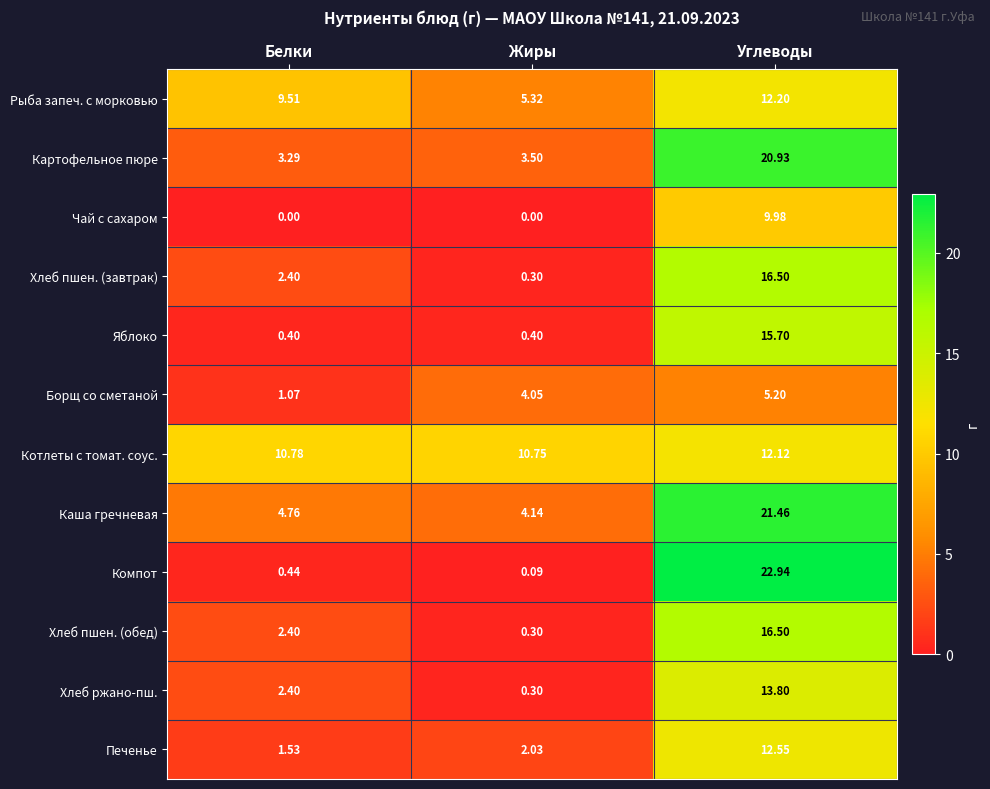

Which series has the largest total across all categories?

Котлеты с томат. соус.